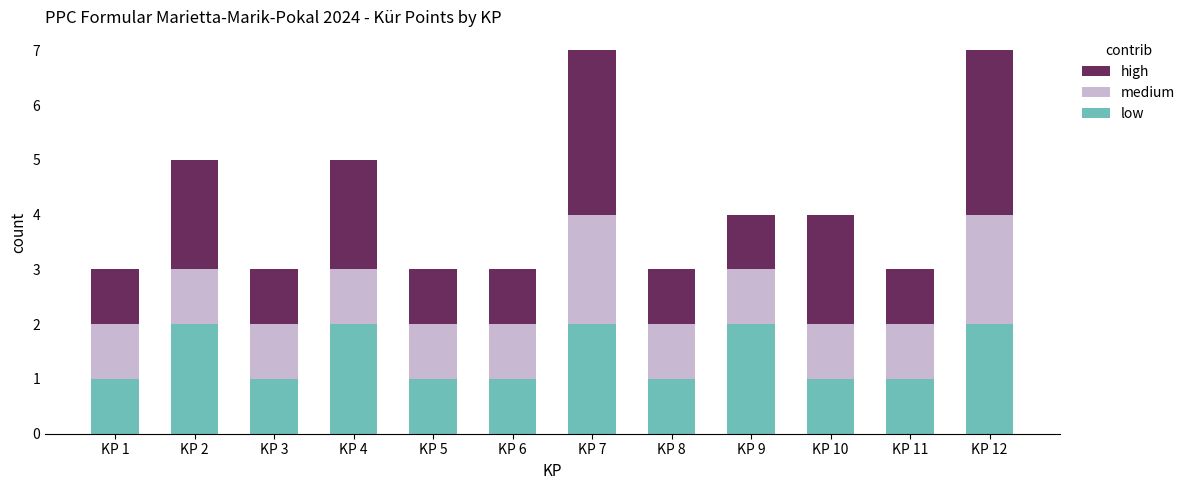

The low series shows 2 at KP 12. True or false?

True